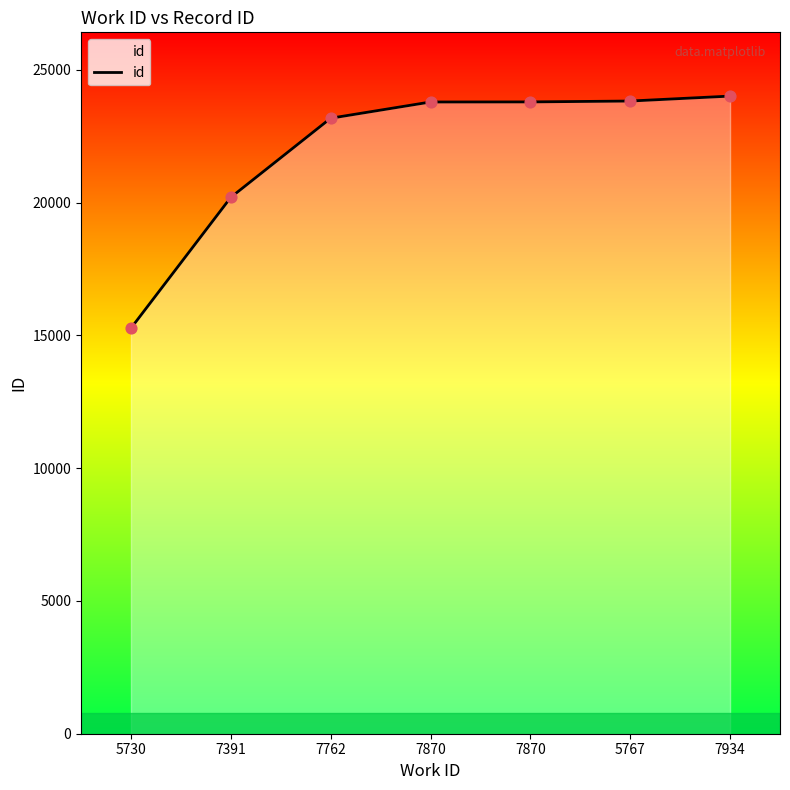

Between 5730 and 7762, which is larger?

7762